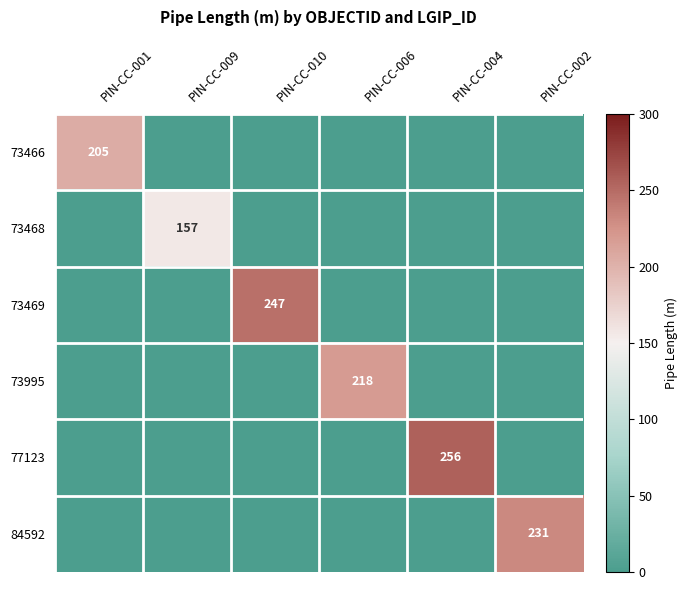

Is it true that 84592 equals 88 at PIN-CC-002?

False